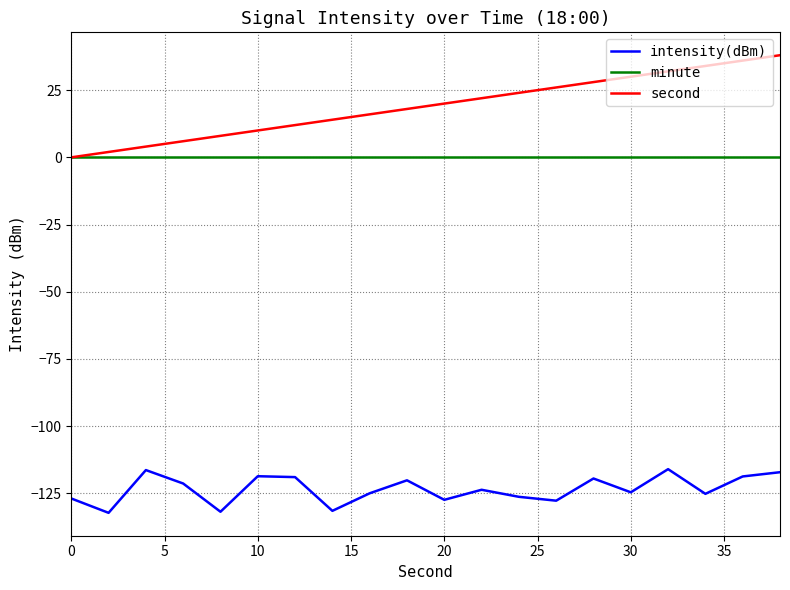

True or false: minute and intensity(dBm) intersect in this chart.

False